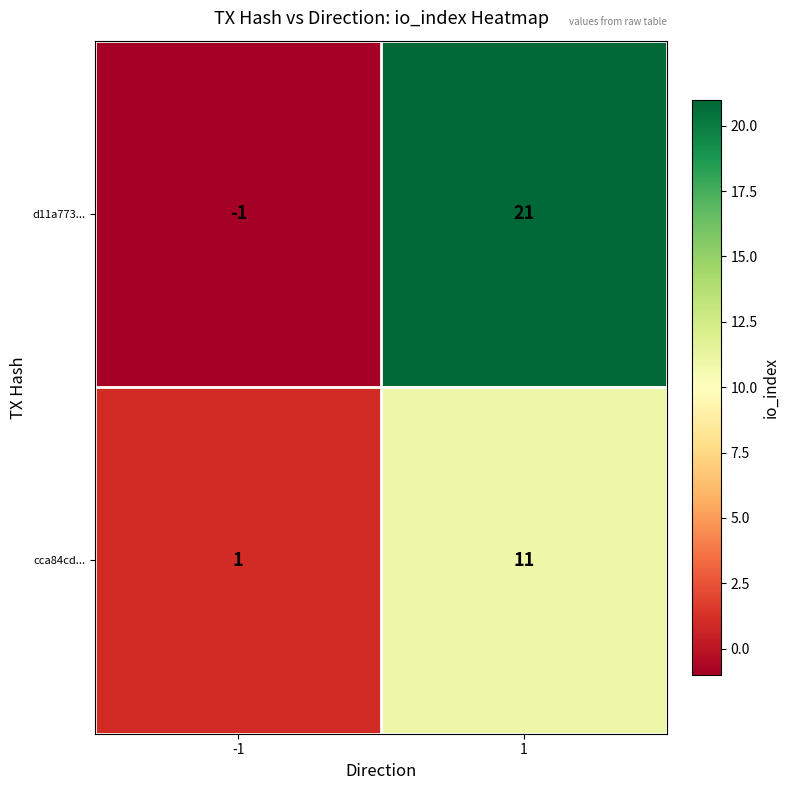

Read the d11a773... value at 1.

21